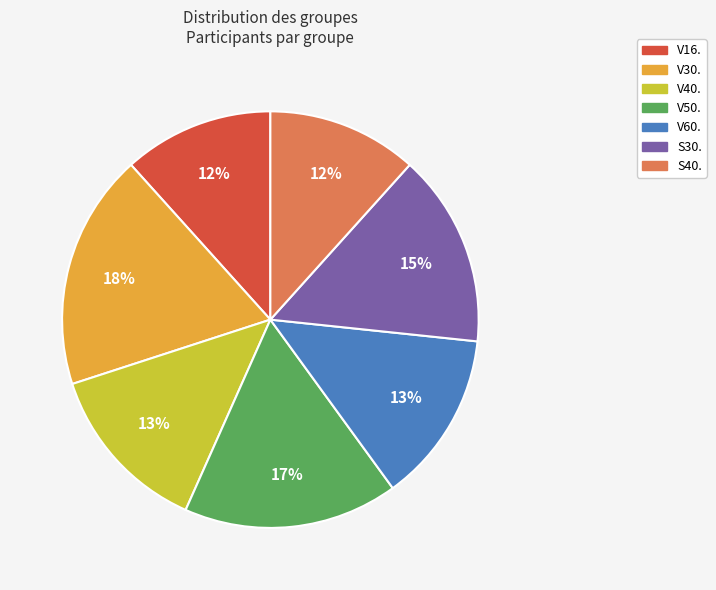

What is the largest slice in the pie chart?

V30.